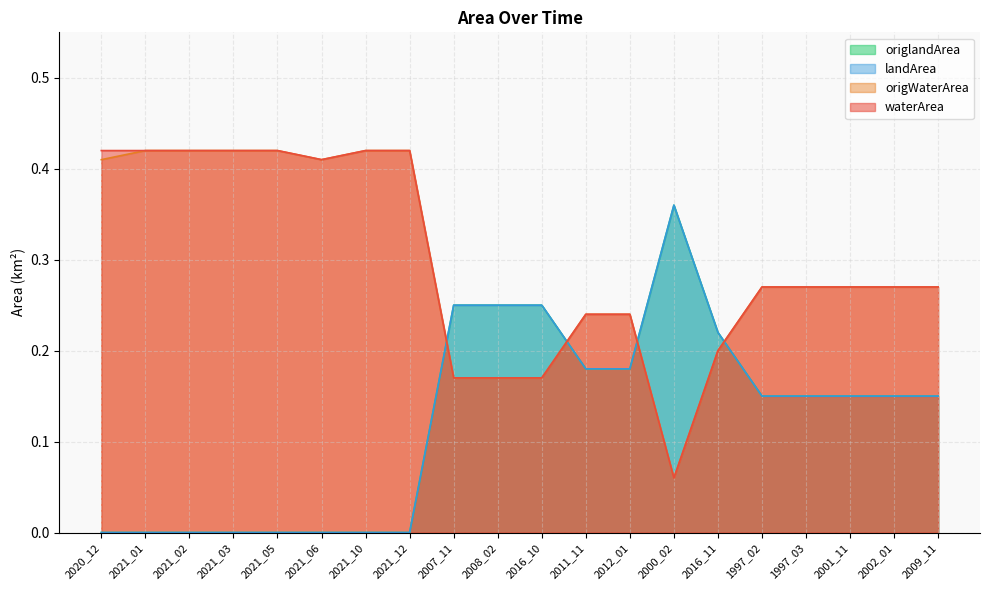

At which category does the chart reach its minimum across all series?

2020_12